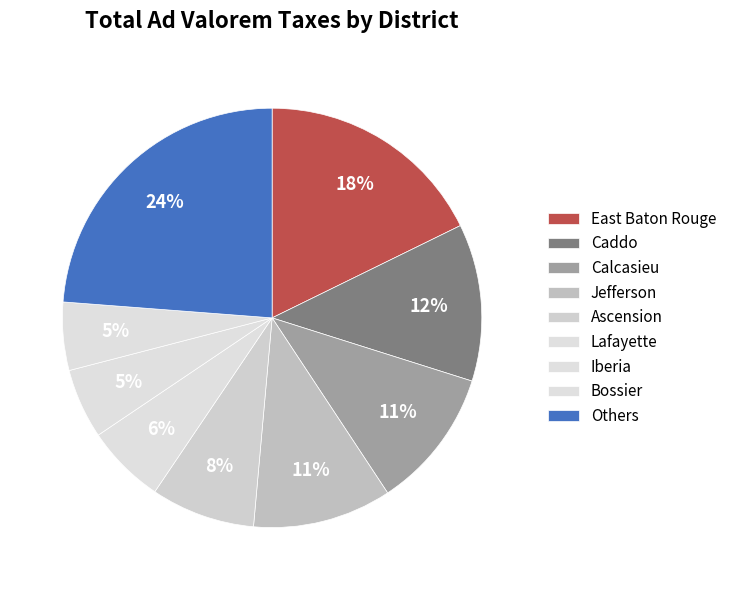

Count the number of slices in the pie.

9